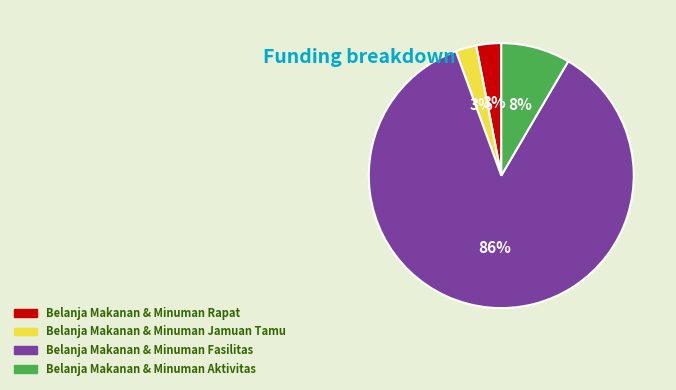

Which category has the biggest portion of the pie?

Belanja Makanan & Minuman Fasilitas